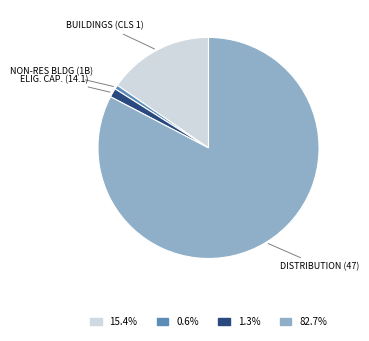

Is there a majority slice in this chart?

Yes